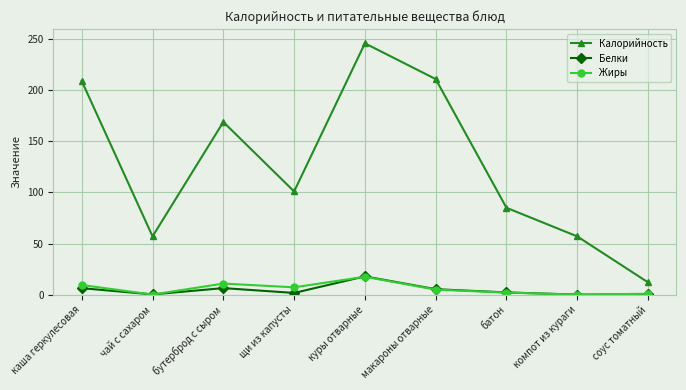

True or false: Калорийность and Жиры cross at least once.

False